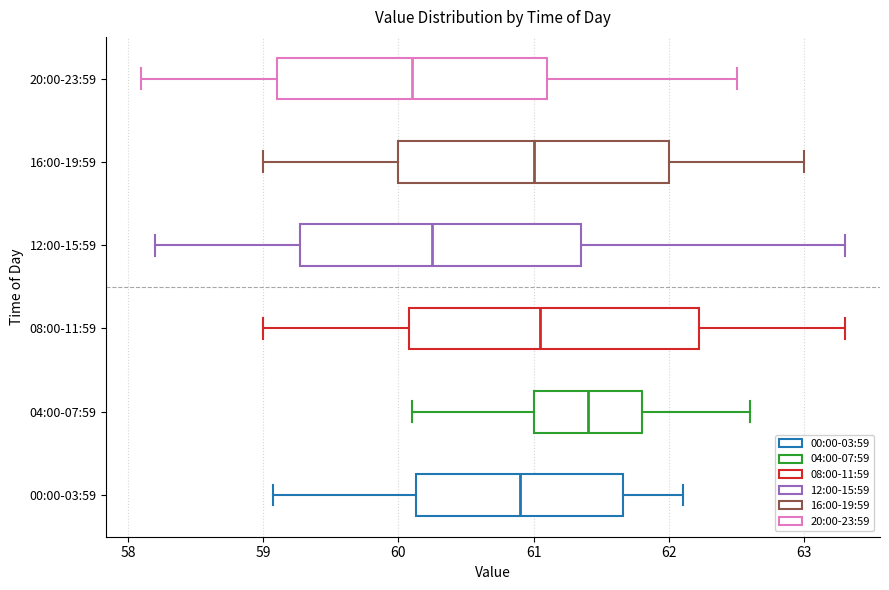

Reading bottom to top, transcribe this box plot: for each box, give where its median line is, the range the box spans, and where its two whiskers end, as read against the x-axis. The values are not printed on the chart, so give them approximately, as read against the axis.

00:00-03:59: median 60.9, box 60.1 to 61.7, whiskers 59.1 to 62.1
04:00-07:59: median 61.4, box 61.0 to 61.8, whiskers 60.1 to 62.6
08:00-11:59: median 61.1, box 60.1 to 62.2, whiskers 59.0 to 63.3
12:00-15:59: median 60.3, box 59.3 to 61.4, whiskers 58.2 to 63.3
16:00-19:59: median 61.0, box 60.0 to 62.0, whiskers 59.0 to 63.0
20:00-23:59: median 60.1, box 59.1 to 61.1, whiskers 58.1 to 62.5